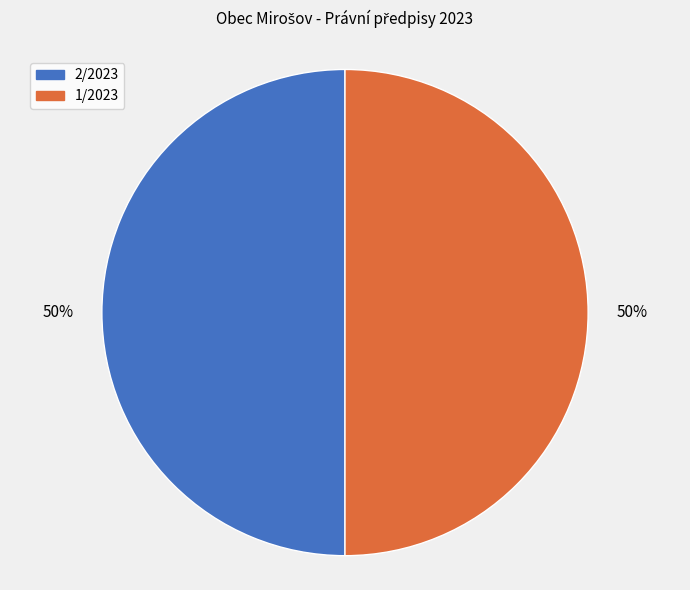

What is the ratio of the value at 1/2023 to the value at 2/2023?

1.0